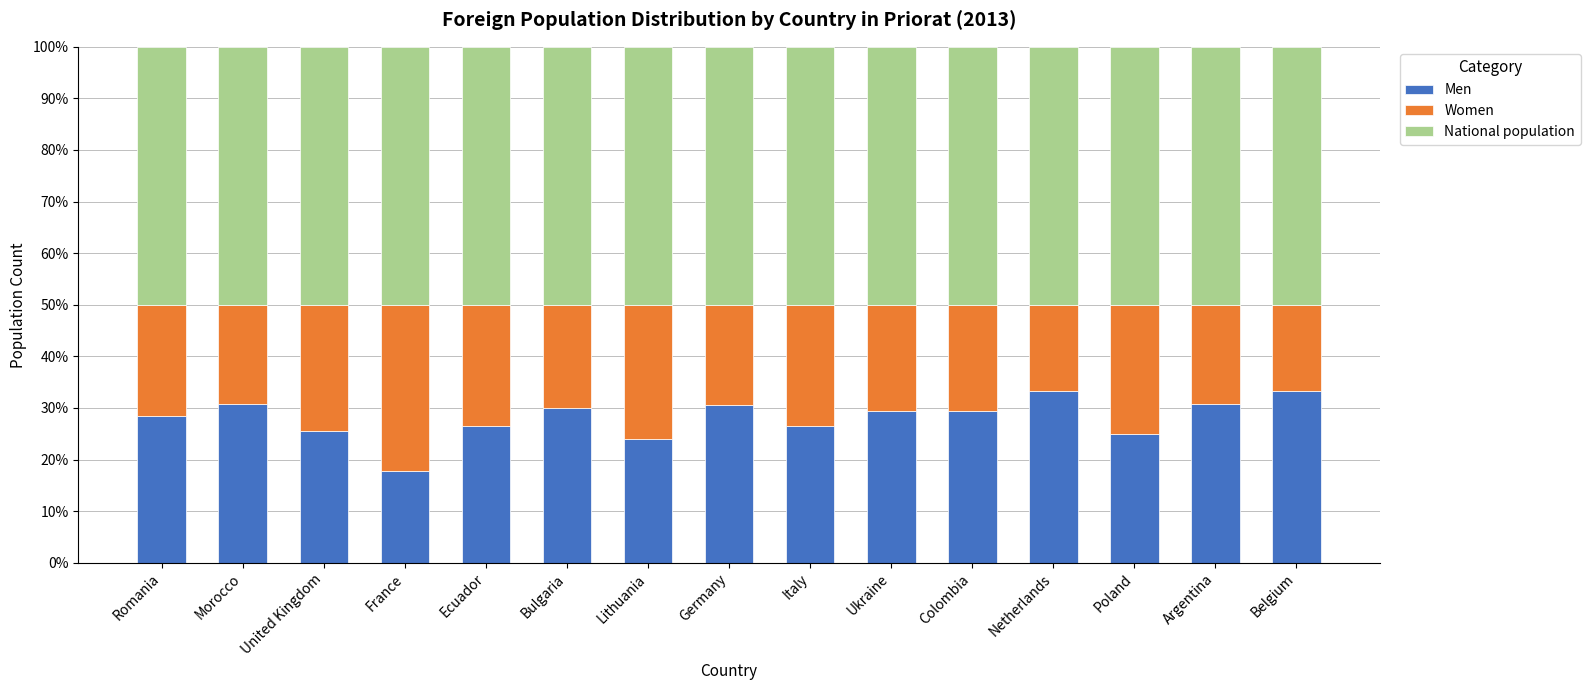

What is the minimum value for Men?

17.9